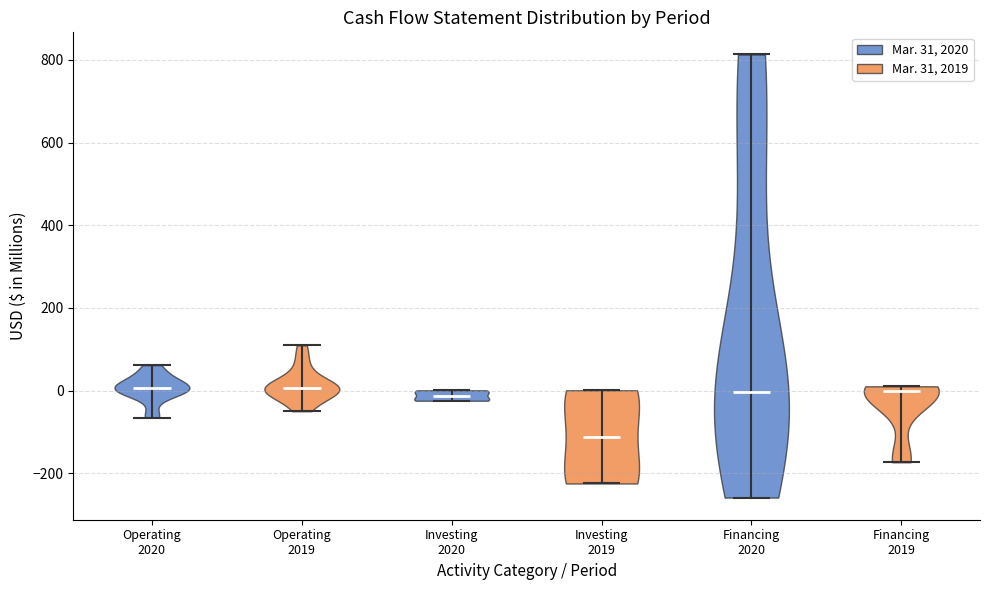

Reading left to right, read every violin against the y-axis: where its median line is, and the lowest and highest points it reaches. The values are not printed on the chart, so give them approximately, as read against the axis.

Operating 2020: median line 0, lowest point -60, highest point 60
Operating 2019: median line 0, lowest point -40, highest point 100
Investing 2020: median line -20, lowest point -20, highest point 0
Investing 2019: median line -120, lowest point -220, highest point 0
Financing 2020: median line 0, lowest point -260, highest point 820
Financing 2019: median line 0, lowest point -180, highest point 20